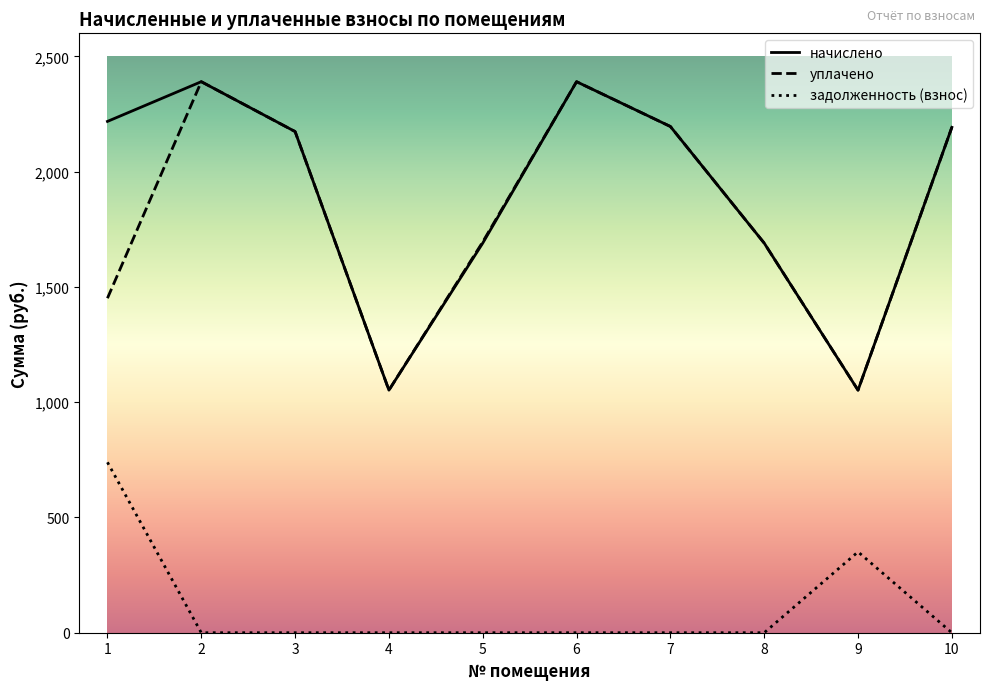

What is the lowest value of the уплачено series?

1052.1